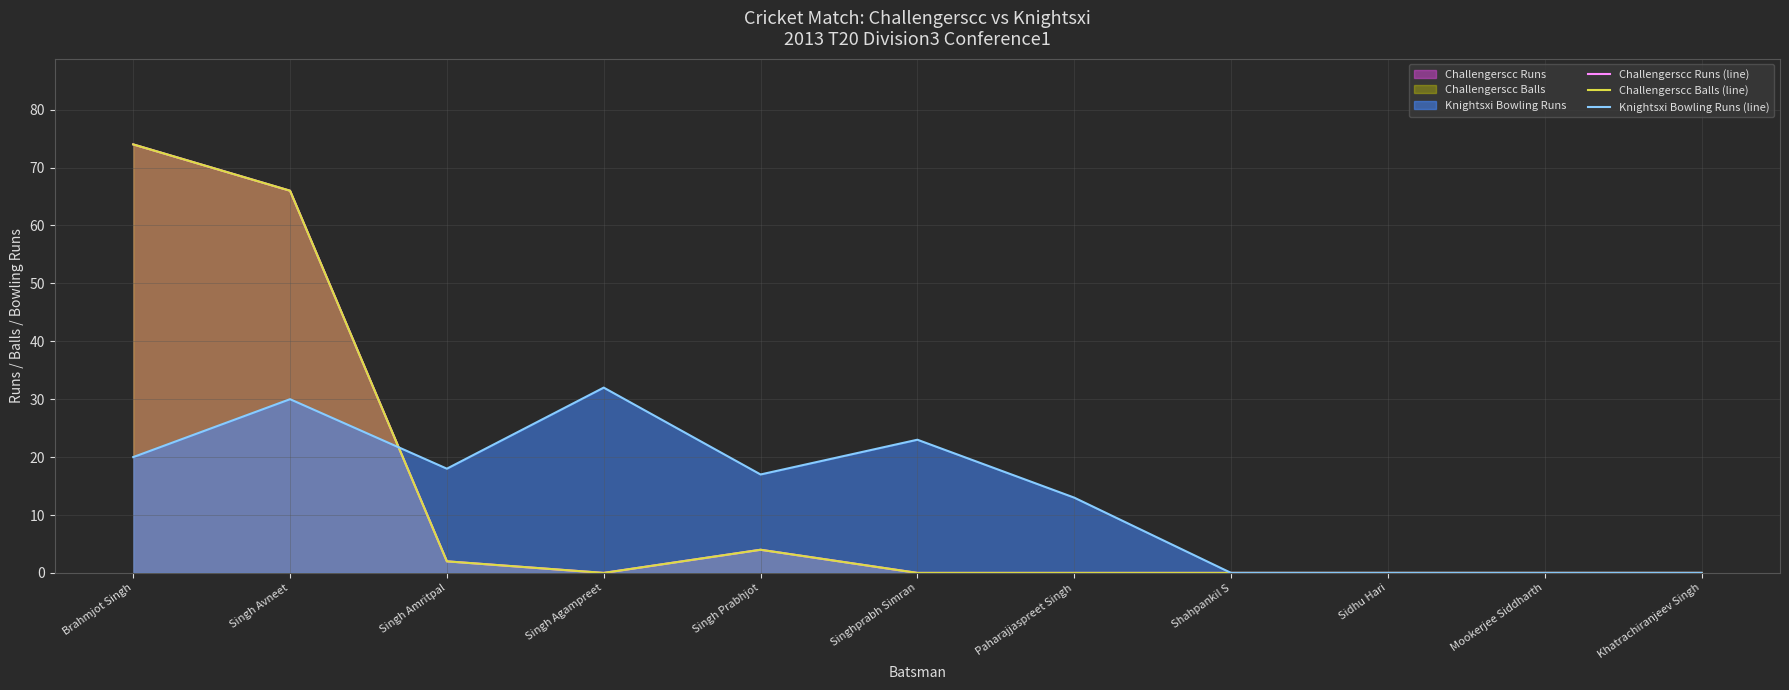

Between Singh Amritpal and Khatrachiranjeev Singh, which series saw the biggest shift?

Knightsxi Bowling Runs (line)